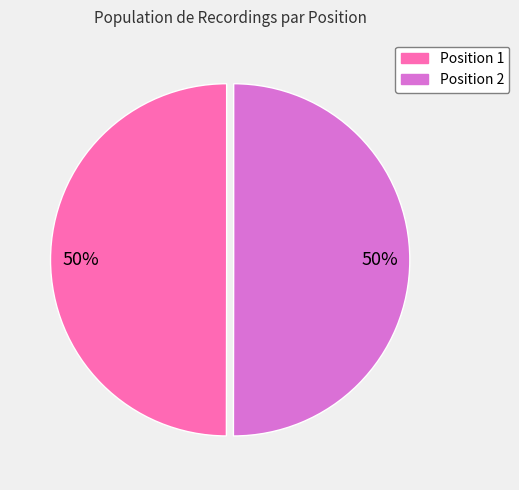

To the nearest percent, what is the average slice percentage?

50%